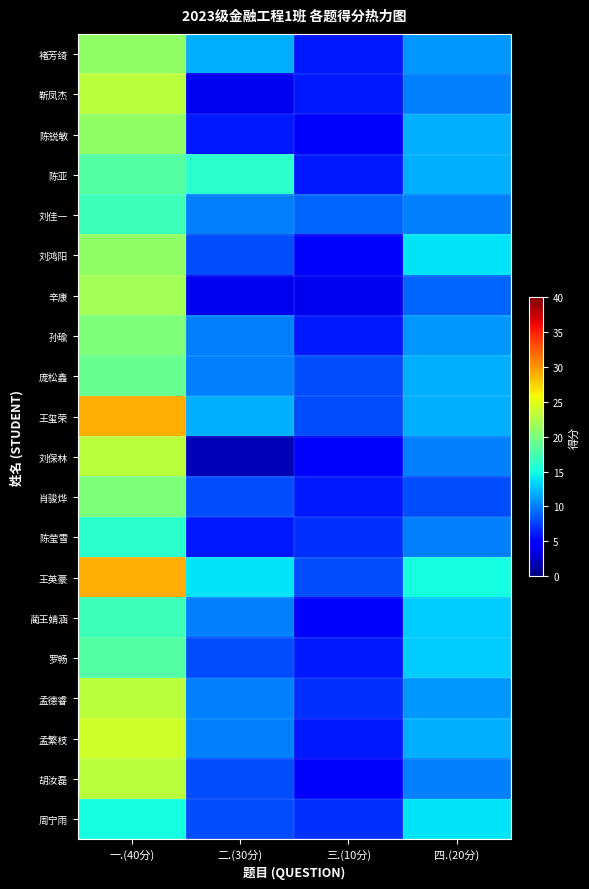

List the series in order of their peak value, highest first.

王玺荣, 王英豪, 孟繁枝, 靳凤杰, 刘保林, 孟德睿, 胡汝磊, 辛康, 褚芳绮, 陈锐敏, 刘鸿阳, 孙瑜, 肖骏烨, 庞松鑫, 陈亚, 罗畅, 刘佳一, 蔺王婧涵, 陈莹雪, 周宁雨